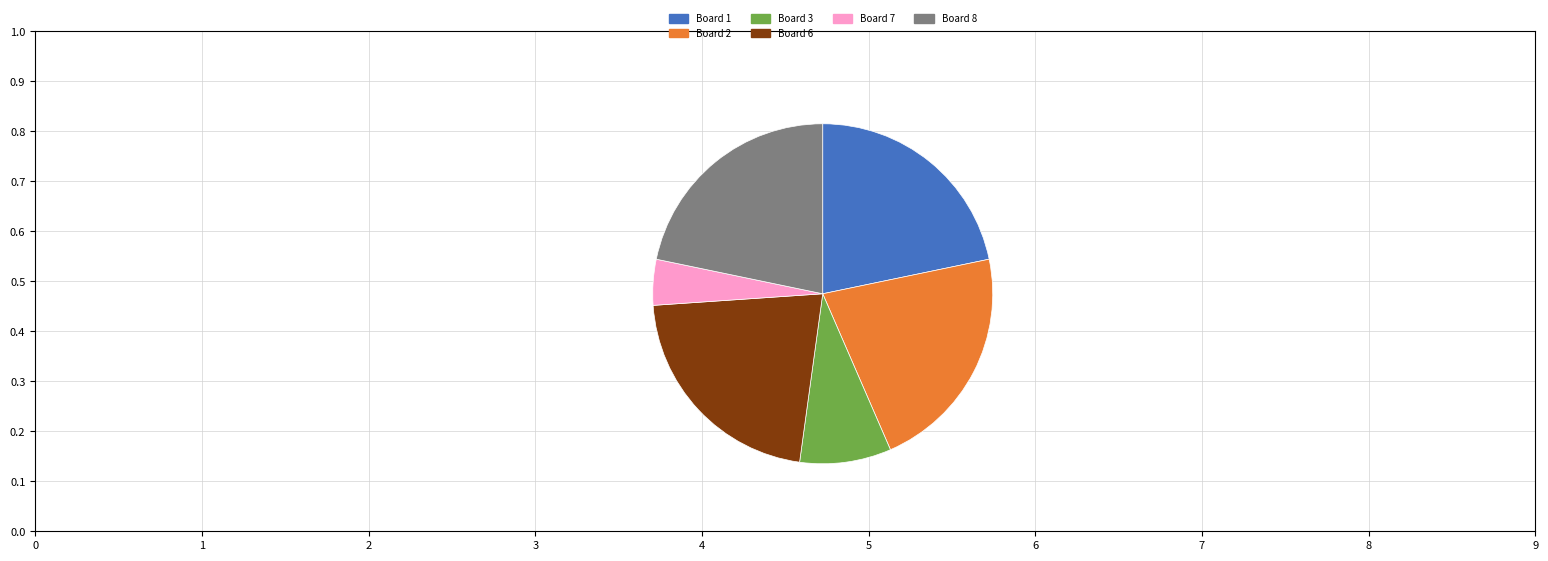

Is it true that Board 3 is 1% of the pie?

False